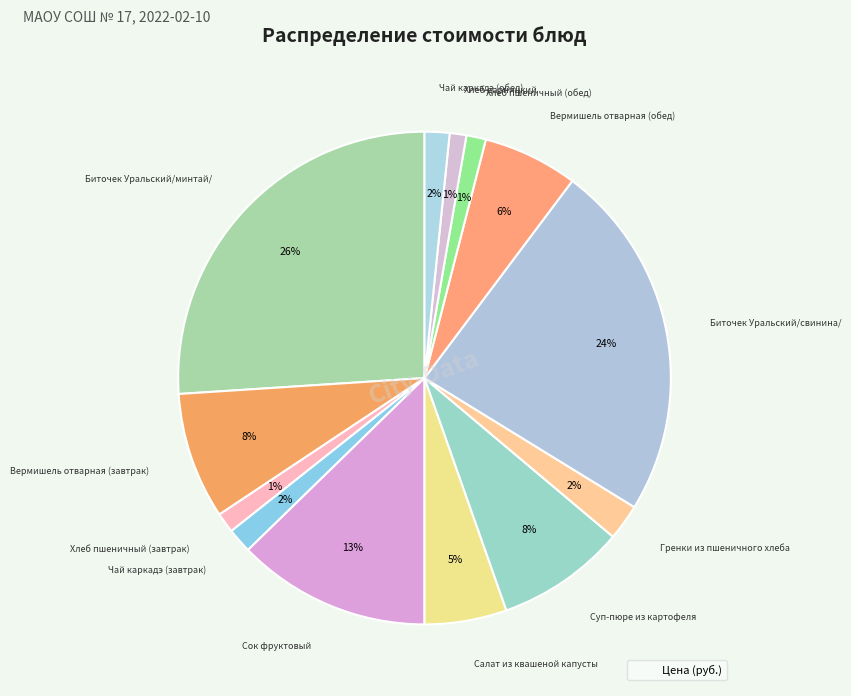

Rank the categories by value from lowest to highest.

Хлеб дарницкий, Хлеб пшеничный (обед), Хлеб пшеничный (завтрак), Чай каркадэ (завтрак), Чай каркадэ (обед), Гренки из пшеничного хлеба, Салат из квашеной капусты, Вермишель отварная (обед), Вермишель отварная (завтрак), Суп-пюре из картофеля, Сок фруктовый, Биточек Уральский/свинина/, Биточек Уральский/минтай/